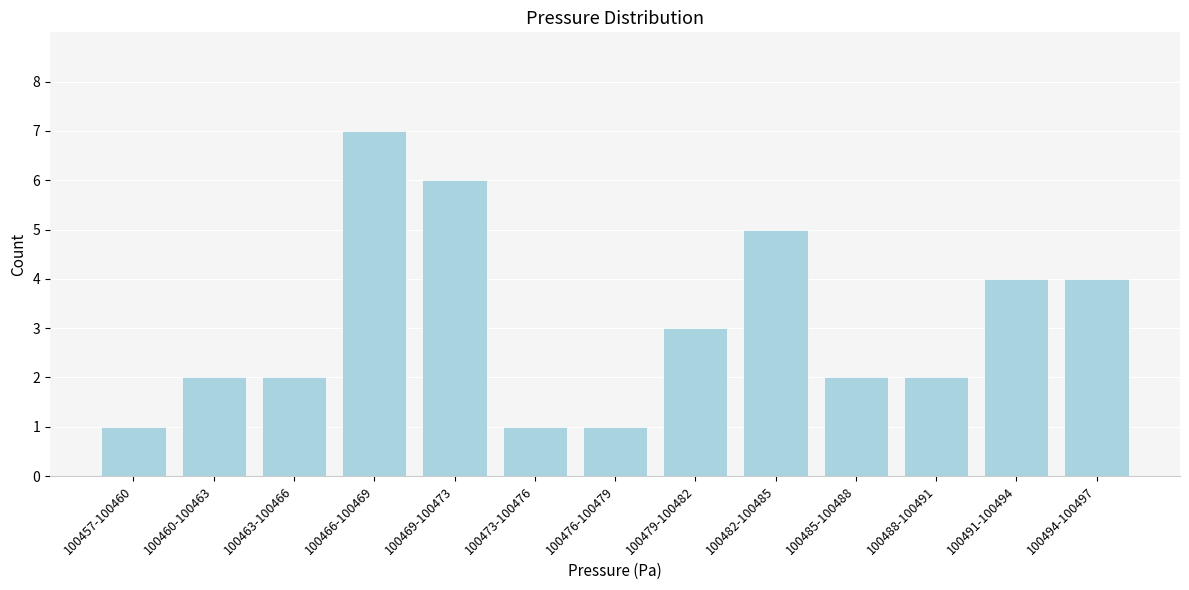

Reading left to right, what are all the values shown in this chart?

1	2	2	7	6	1	1	3	5	2	2	4	4